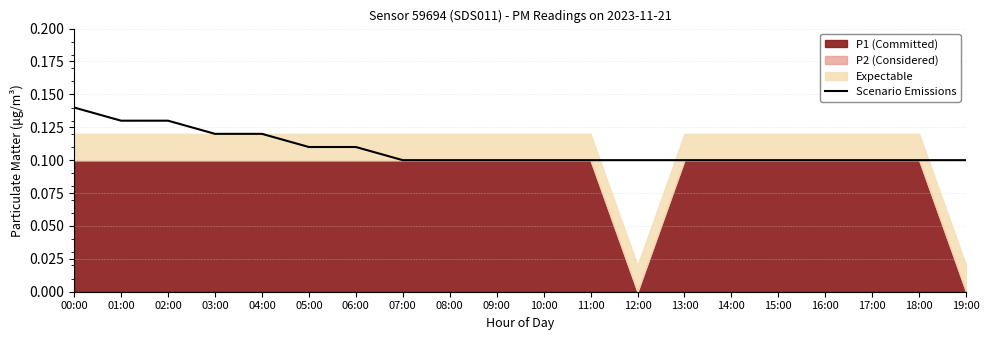

Which category has the highest value in the Scenario Emissions series?

00:00